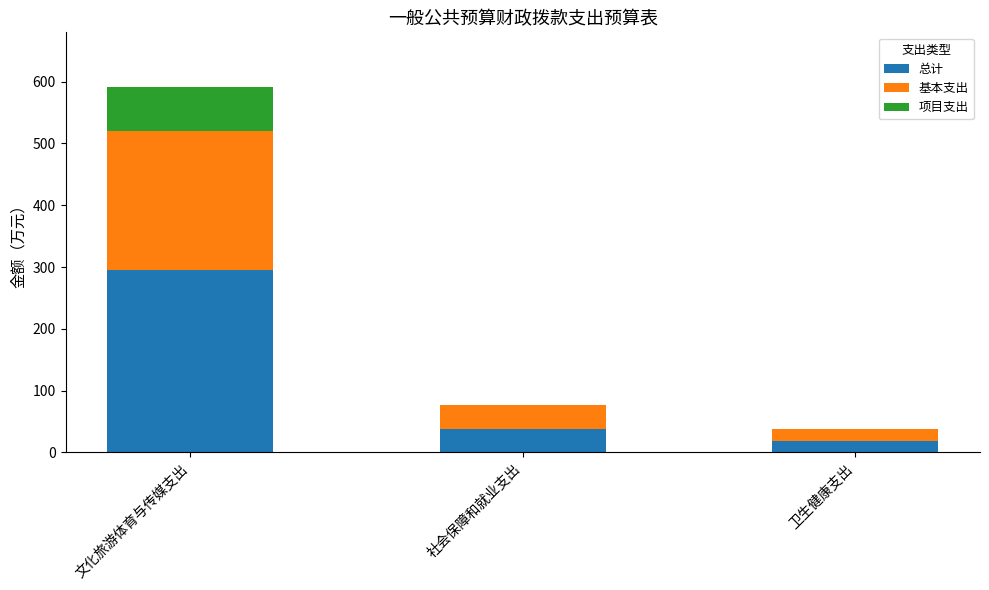

What is the maximum value for 总计?

295.6